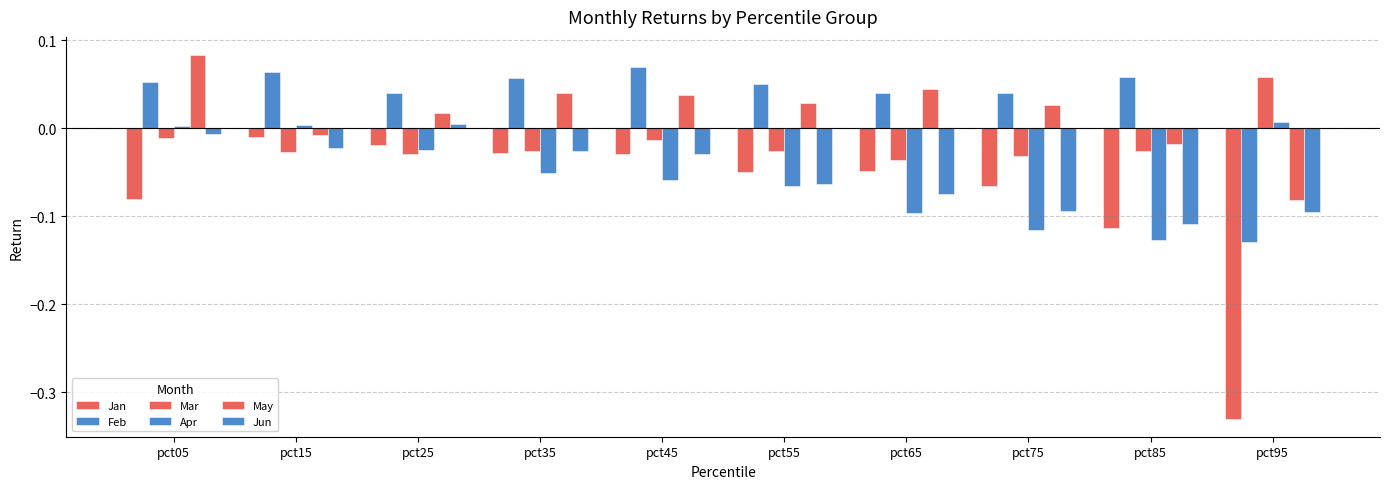

What is the difference between the maximum and minimum values in the Apr series?

0.1